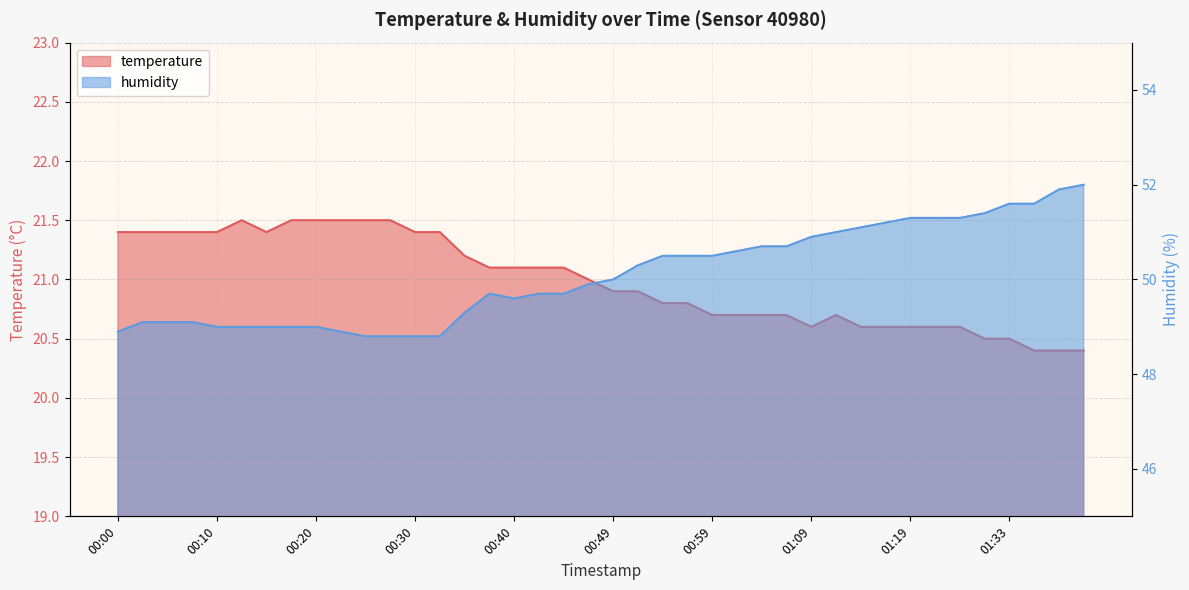

How many interior local valleys does the humidity series have?

1